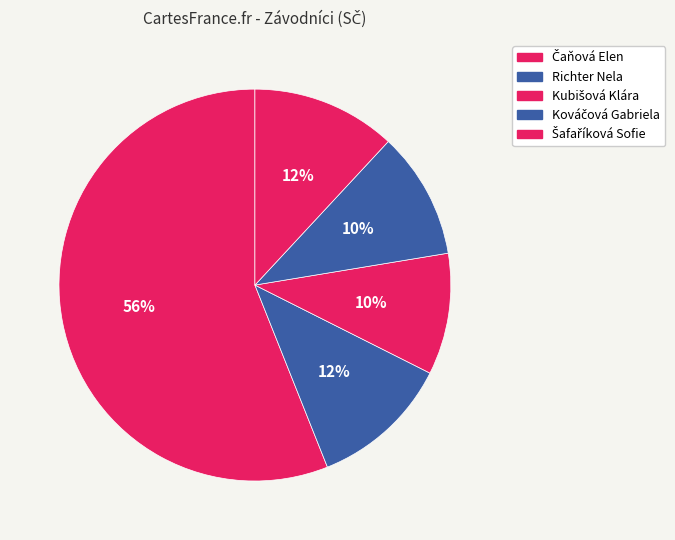

Which category accounts for the majority?

Čaňová Elen